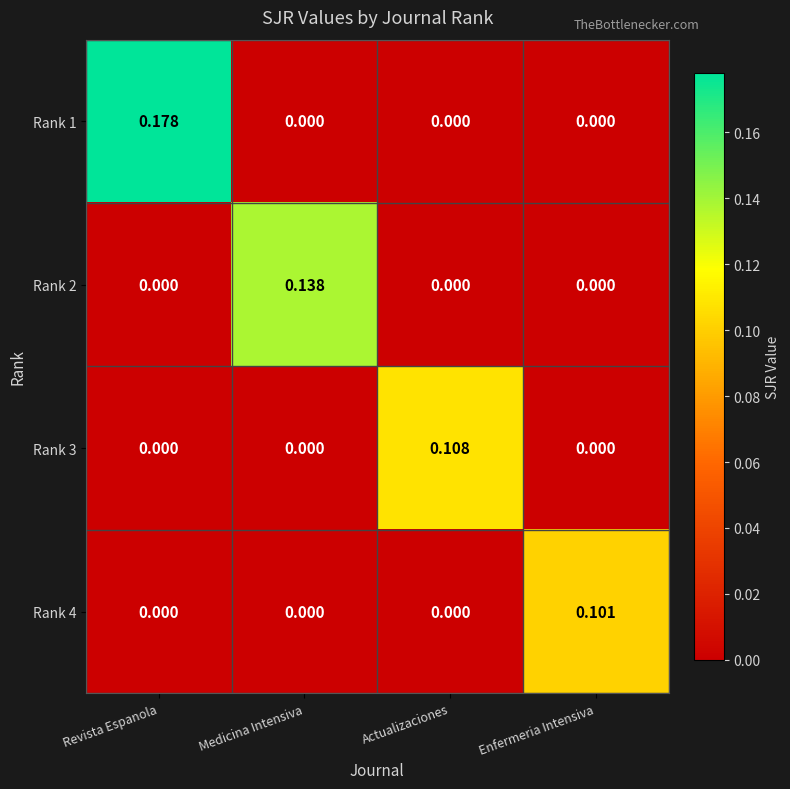

At which category does the chart reach its peak across all series?

Revista Espanola